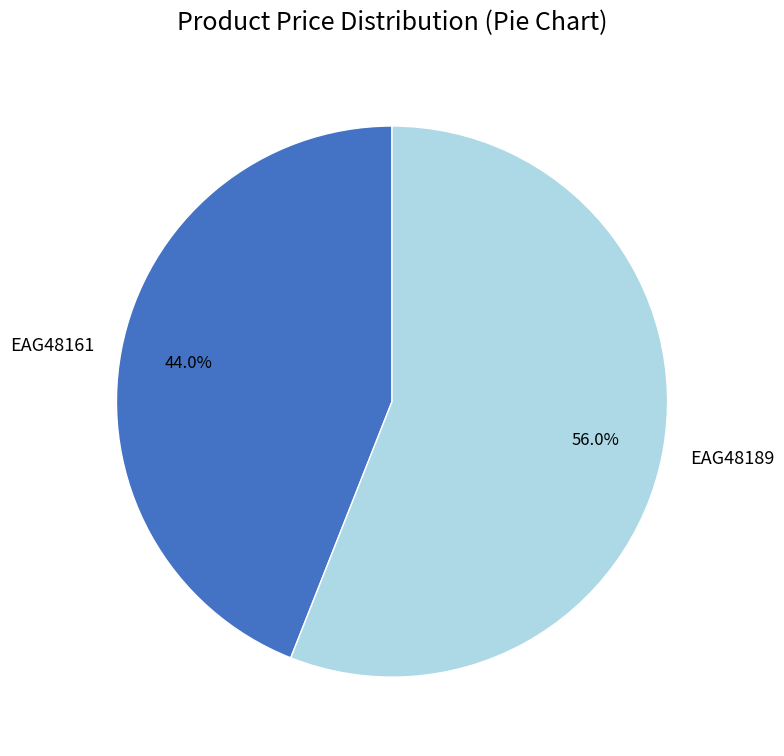

What percentage do EAG48189 and EAG48161 together represent?

100.0%